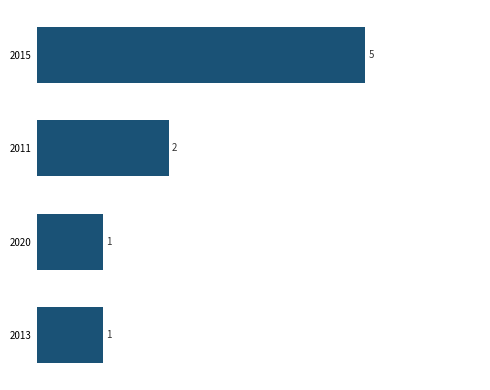

What is the difference between the maximum and minimum values?

4